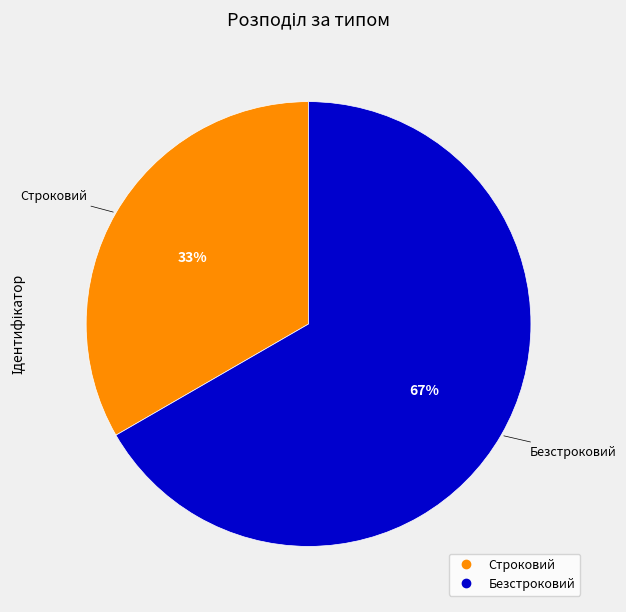

How many segments does this pie chart have?

2